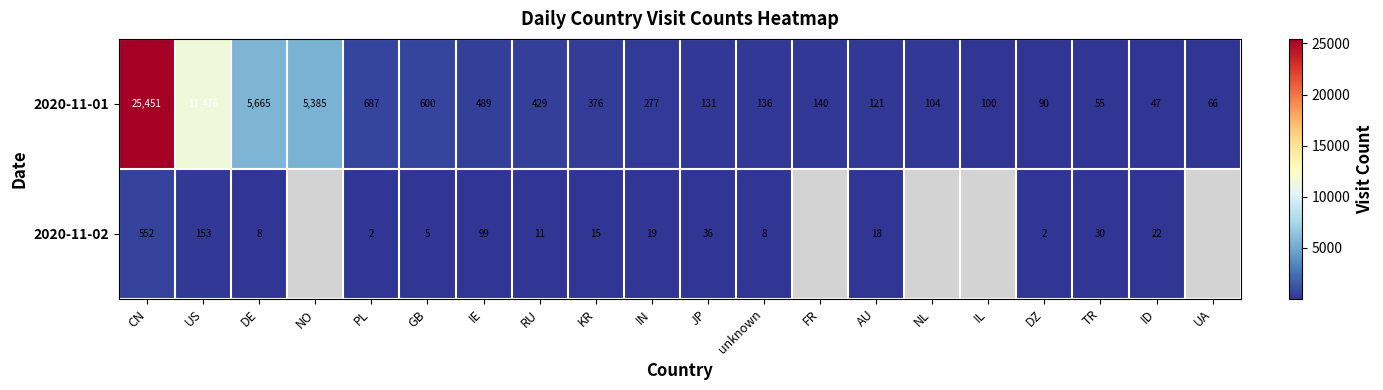

What is the highest value of the 2020-11-01 series?

25451